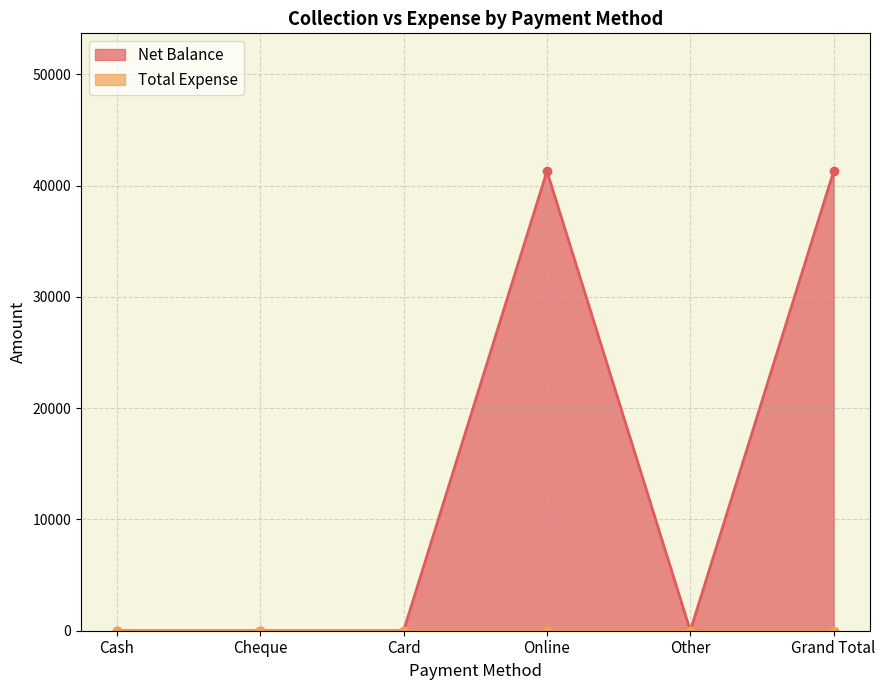

How many interior local valleys (lower than both neighbors) does the data have?

1